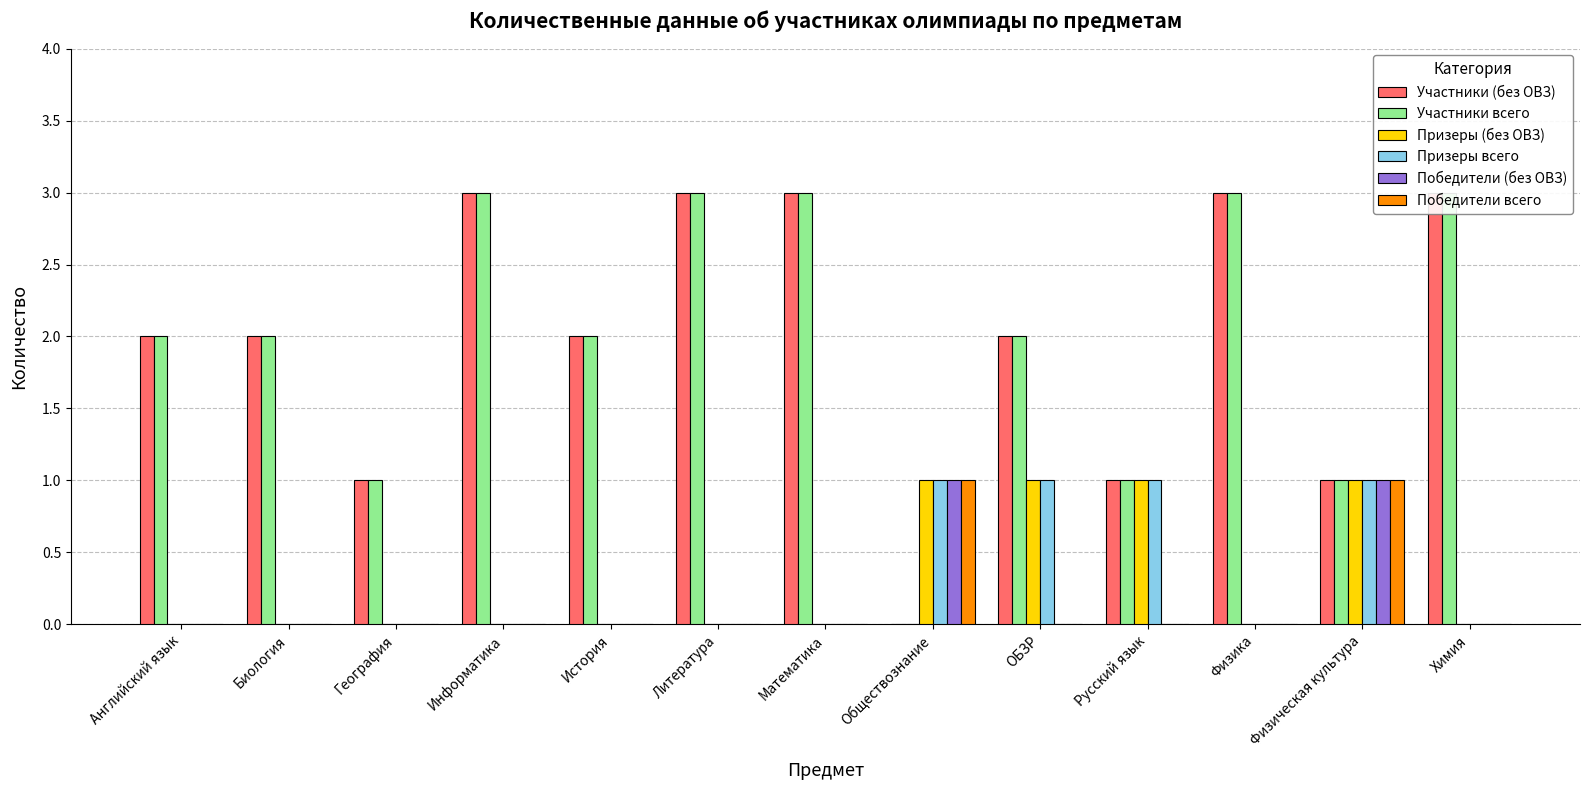

What is the spread (max minus min) of values at Обществознание?

1